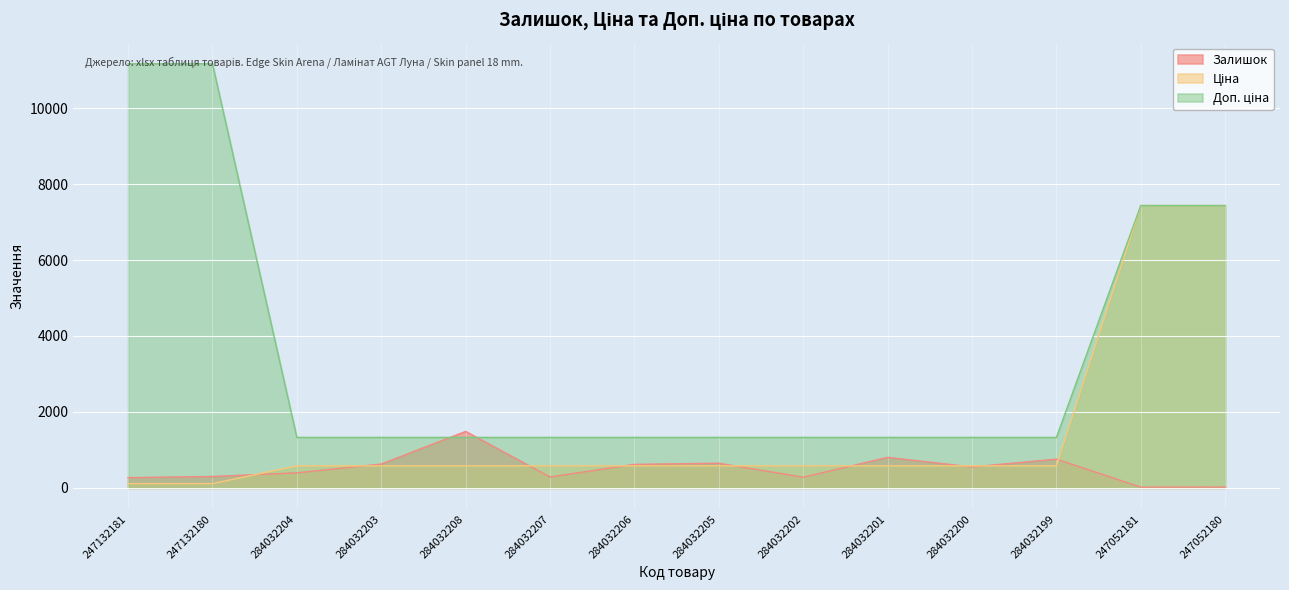

Is the value of Доп. ціна at 284032202 greater than the value of Залишок at 284032200?

Yes